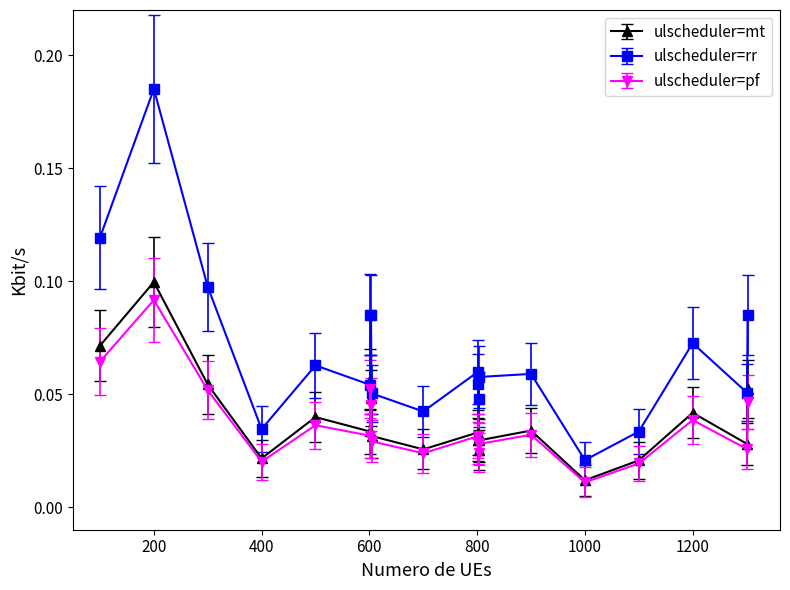

Count the ulscheduler=pf values in the range 0 to 1.

20